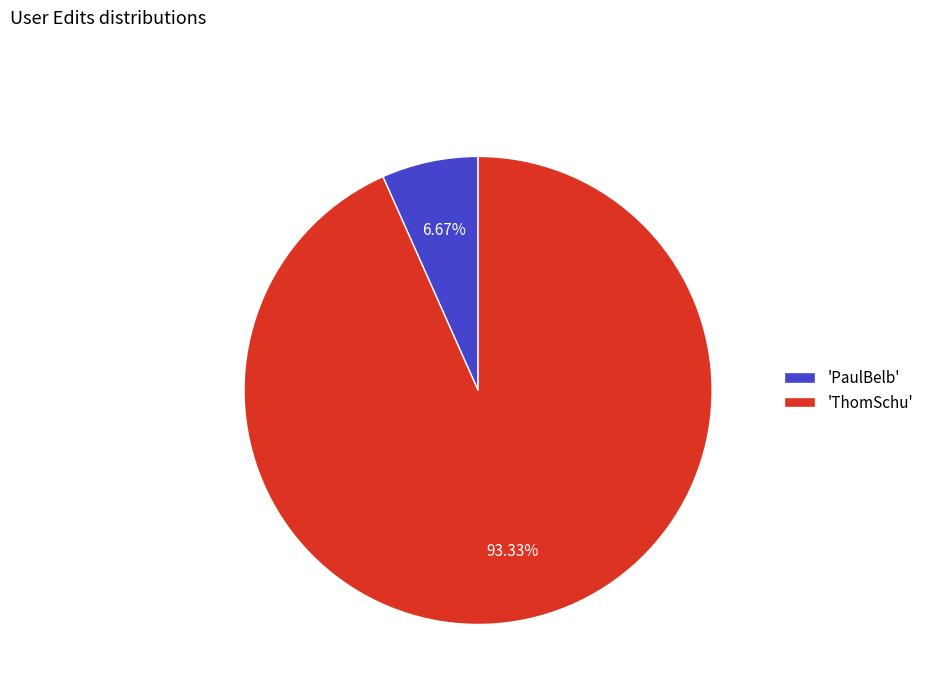

What is the ratio of the value at 'ThomSchu' to the value at 'PaulBelb'?

14.0